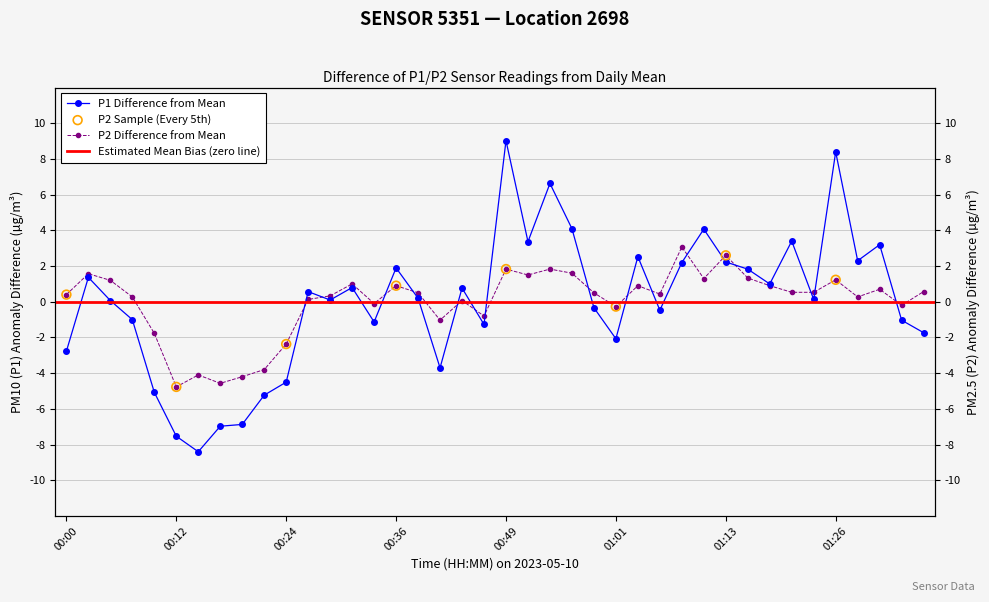

At which category is the sum across all series the highest?

00:49